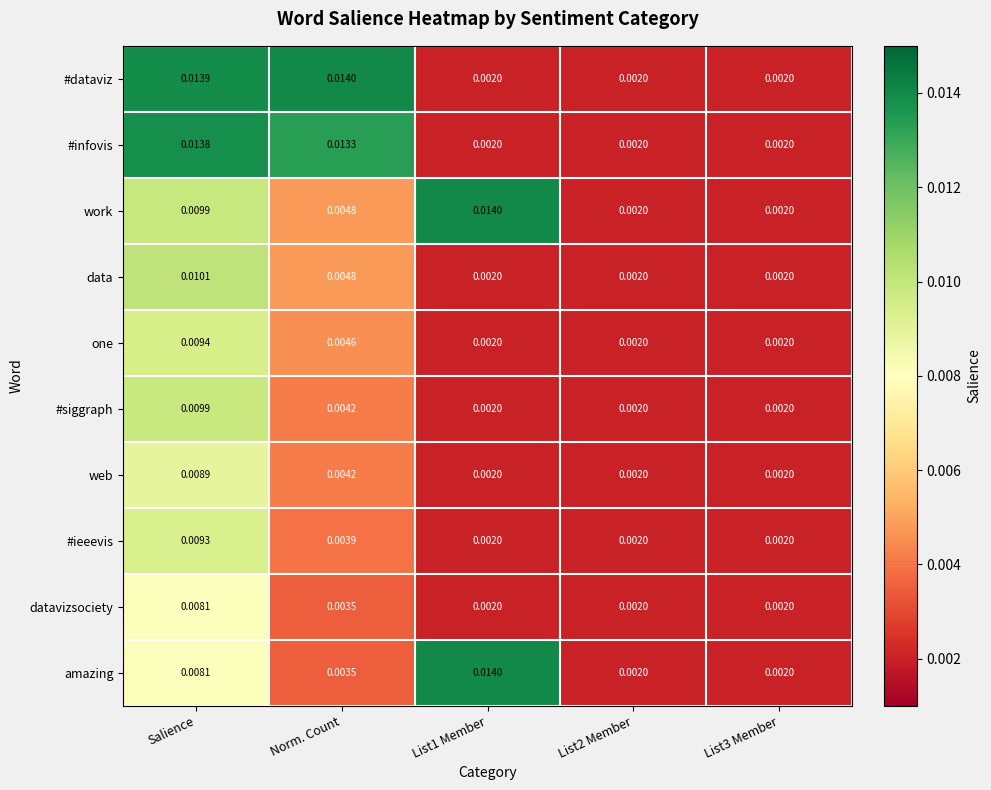

Which series has the largest total across all categories?

#dataviz